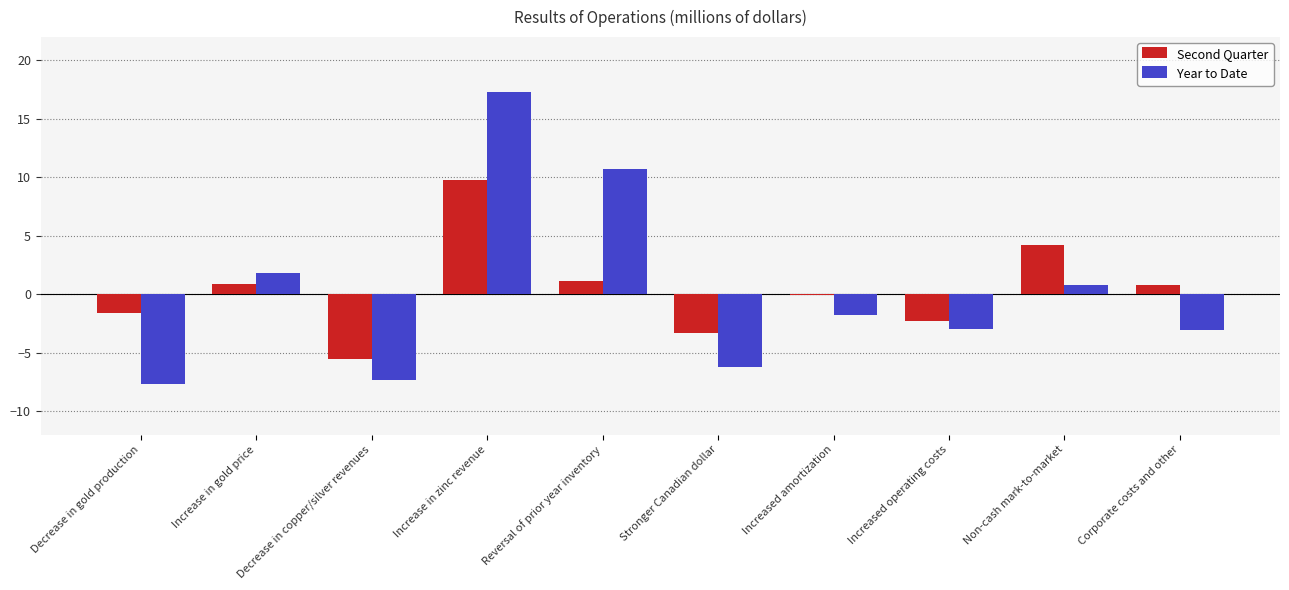

Which series changed the most between Increased operating costs and Non-cash mark-to-market?

Second Quarter